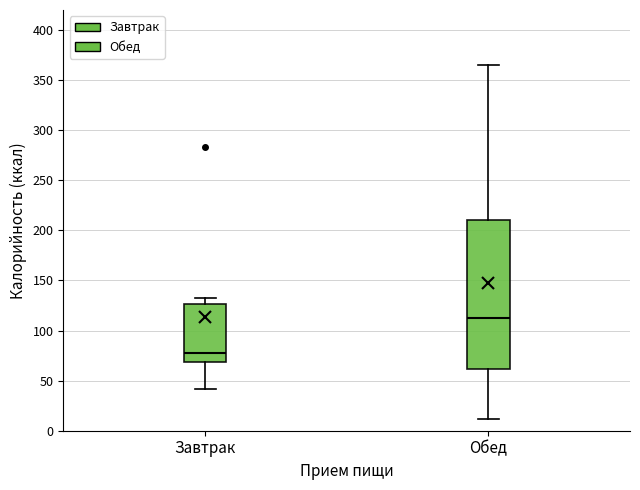

Where does the upper whisker of the box for Завтрак end on the y-axis? The values are not printed on the chart, so give them approximately, as read against the axis.

130